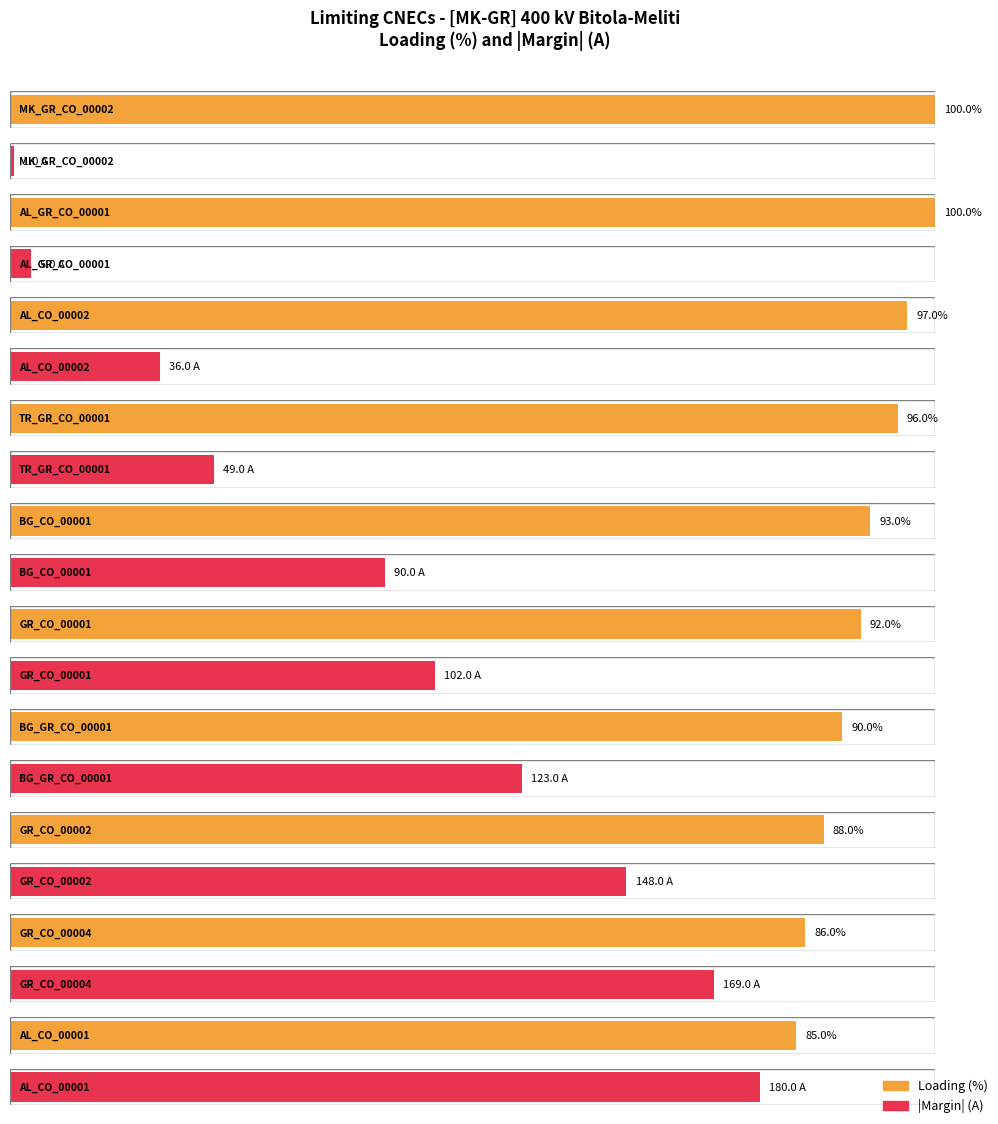

Is the value of Loading (%) at MK_GR_CO_00002 greater than the value of I max (PRE) at AL_CO_00001?

No